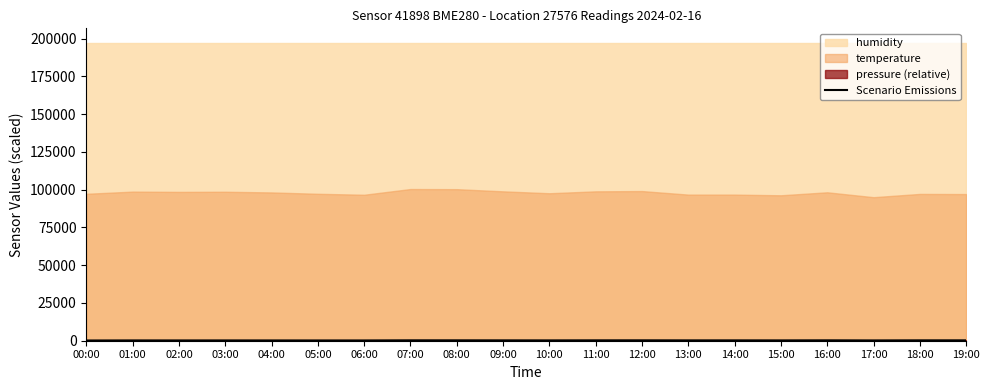

Does the chart have visible grid lines?

No